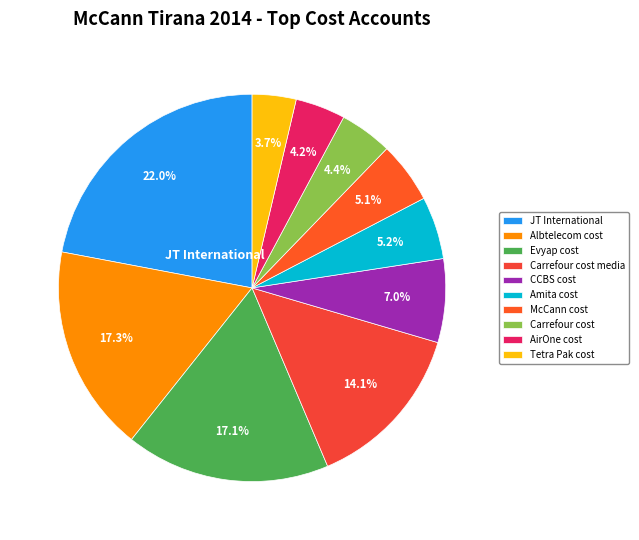

To the nearest percent, what is the combined percentage of AirOne cost and Carrefour cost?

9%